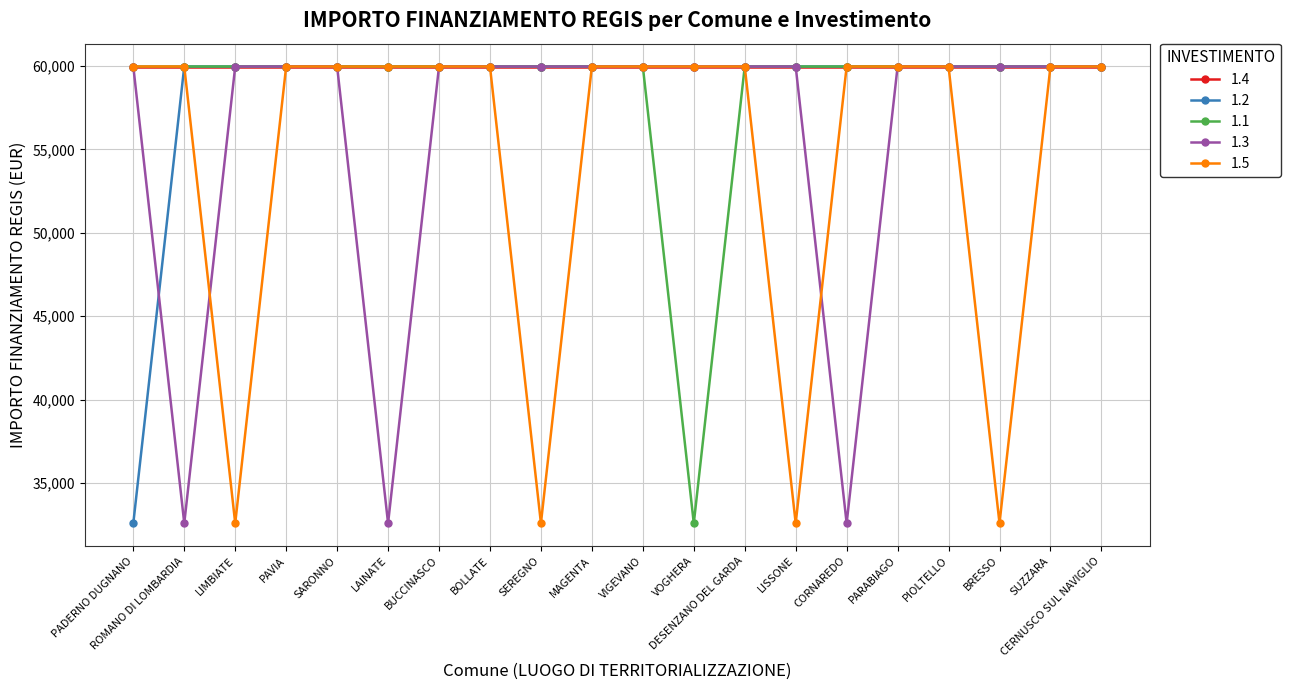

What is the difference between the maximum and minimum values in the 1.1 series?

27377